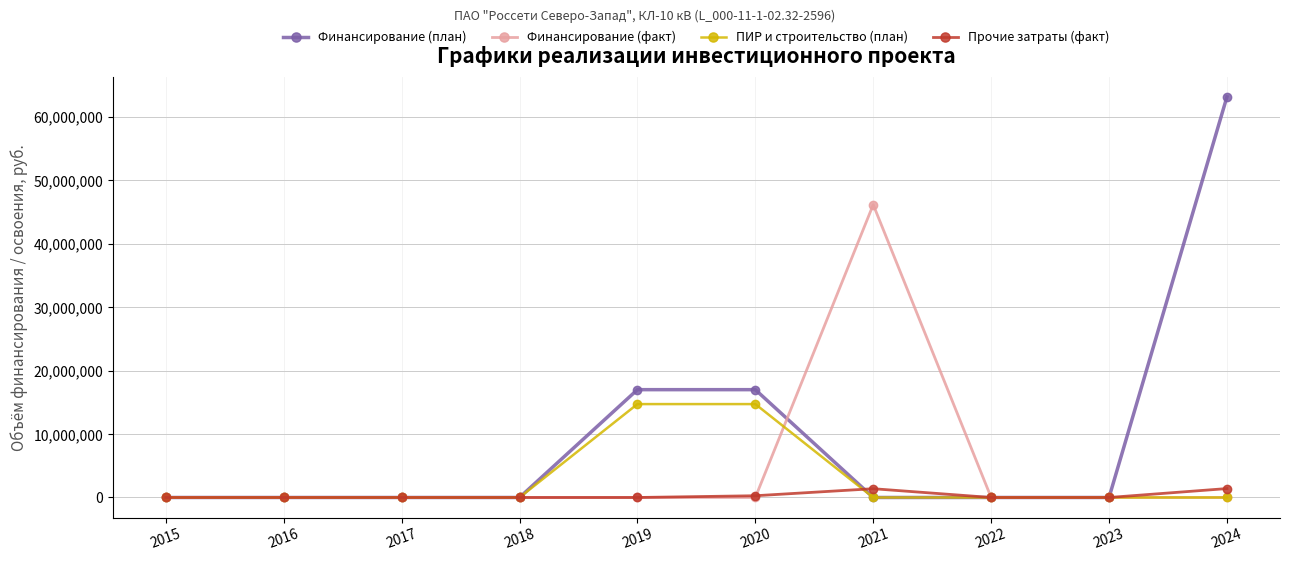

Which series has the largest range (max minus min)?

Финансирование (план)